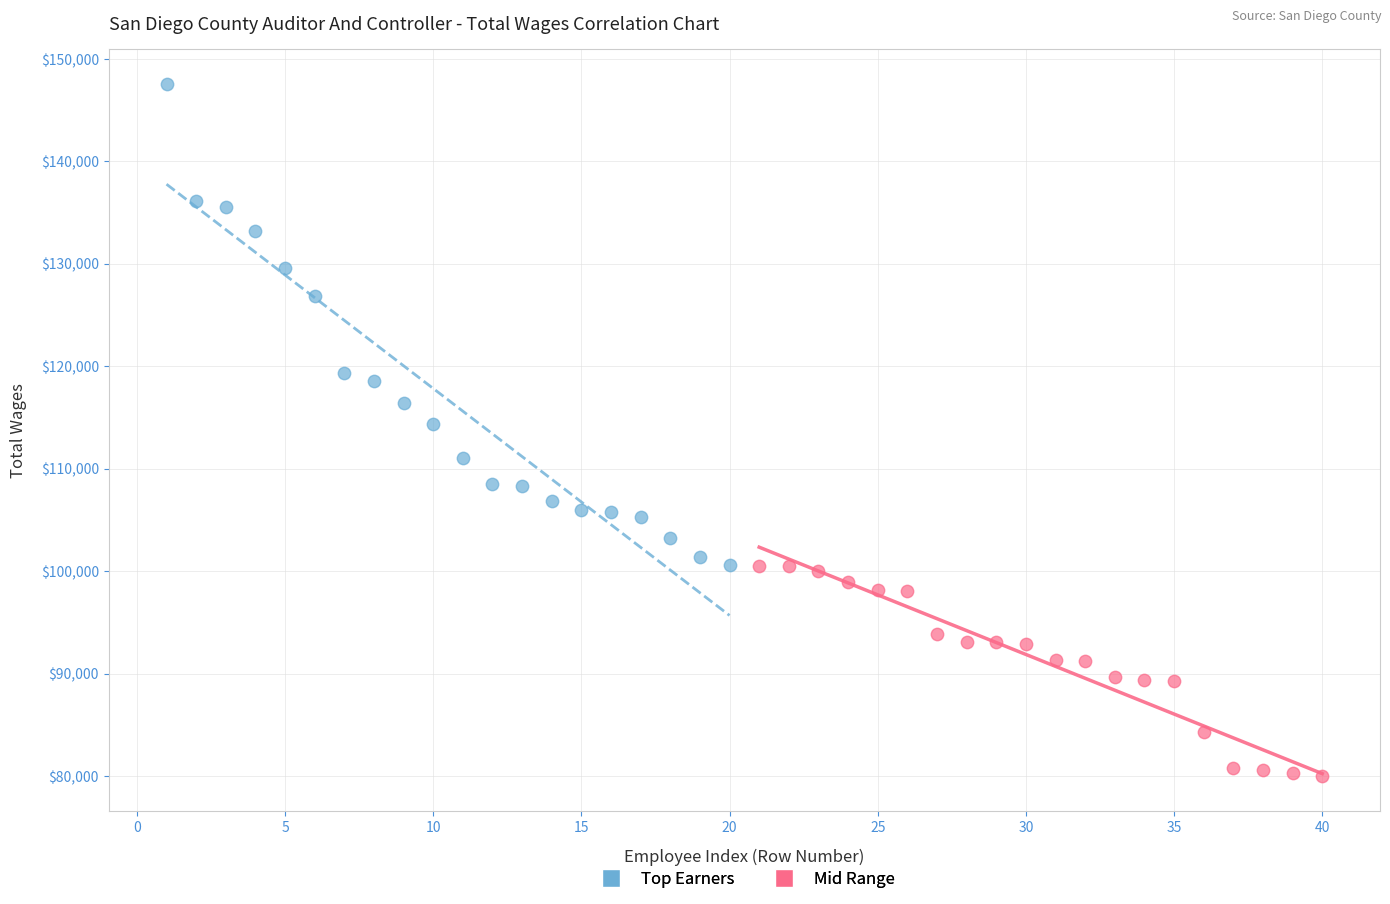

Which series reaches the maximum Y coordinate?

Top Earners